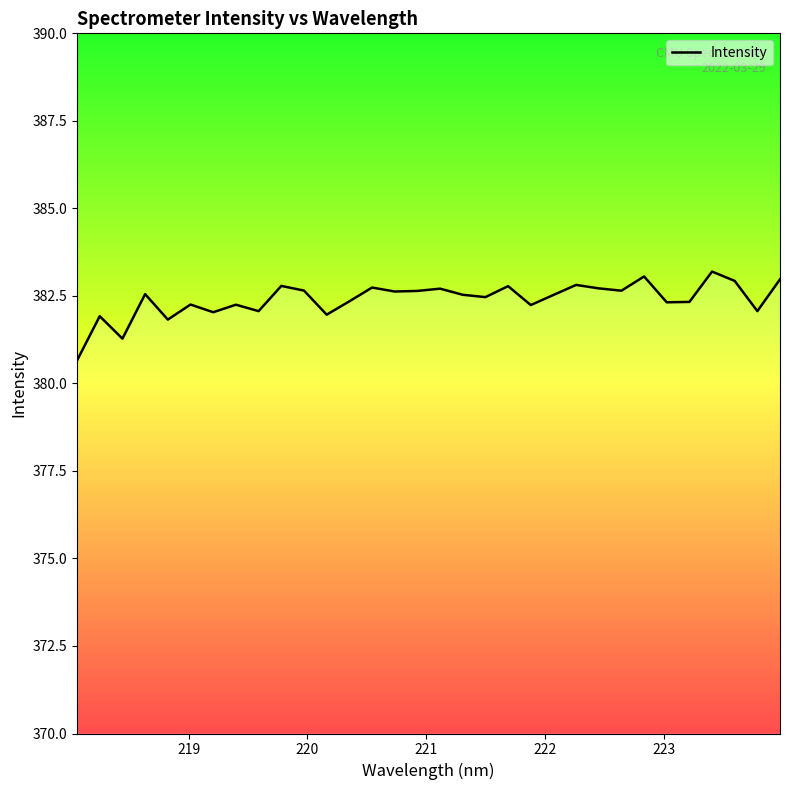

Is this an area chart (filled region under the line)?

No